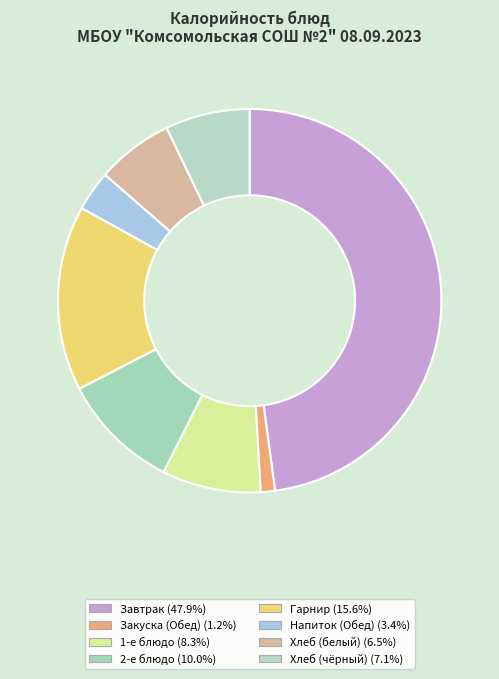

How many segments does this pie chart have?

8